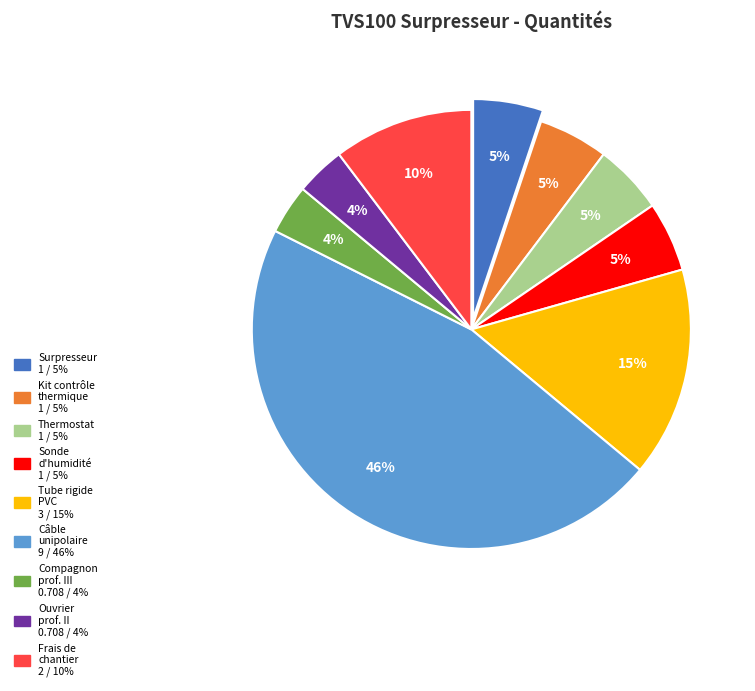

Count the number of slices in the pie.

9